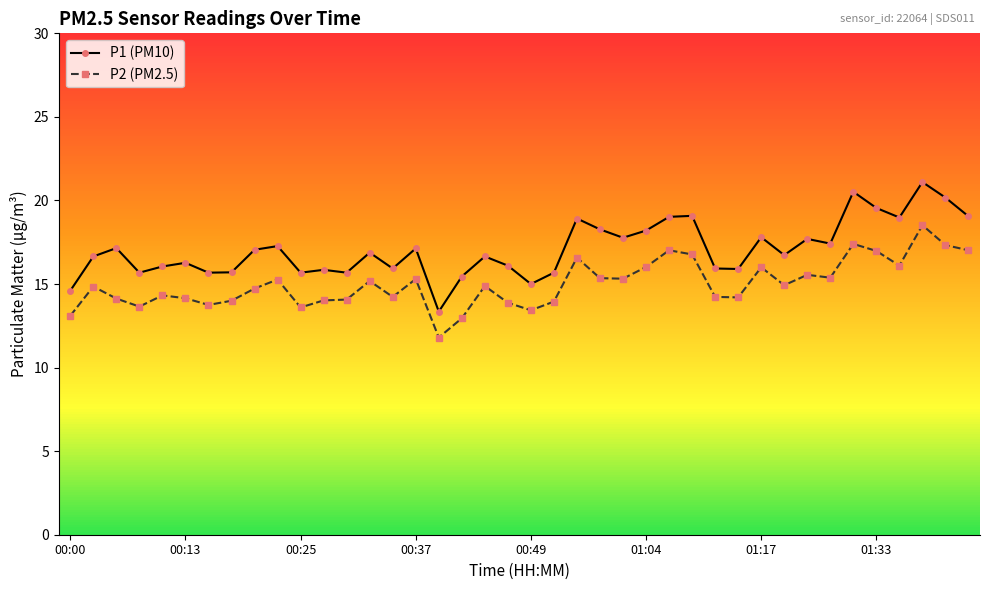

What is the average value of the P2 (PM2.5) series?

15.0